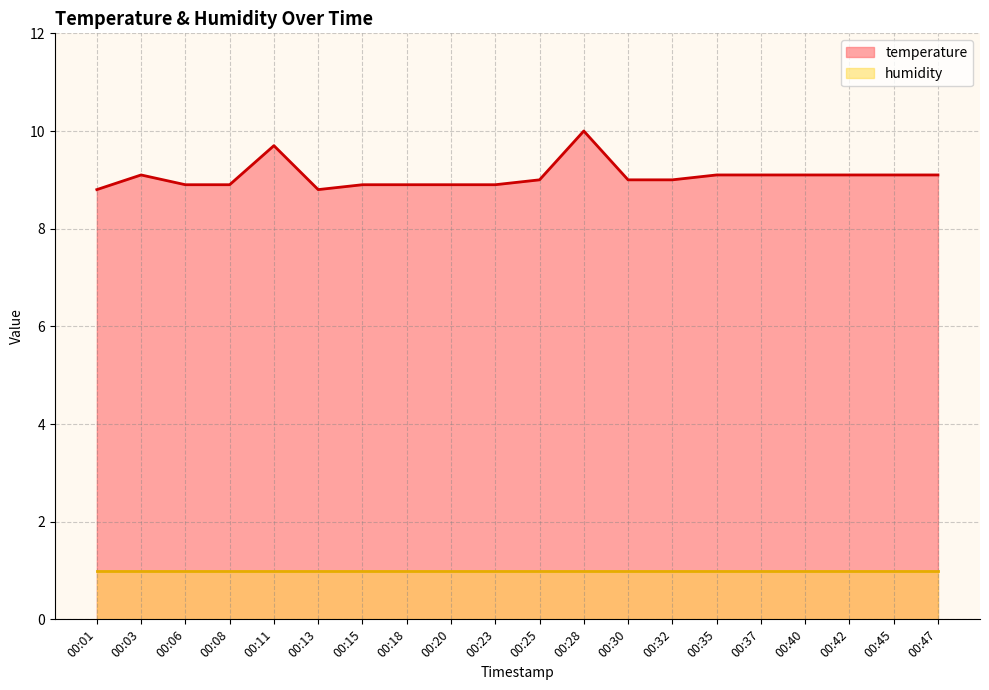

Reading left to right, list all the values displayed in this chart.

00:01=8.8	00:03=9.1	00:06=8.9	00:08=8.9	00:11=9.7	00:13=8.8	00:15=8.9	00:18=8.9	00:20=8.9	00:23=8.9	00:25=9.0	00:28=10.0	00:30=9.0	00:32=9.0	00:35=9.1	00:37=9.1	00:40=9.1	00:42=9.1	00:45=9.1	00:47=9.1